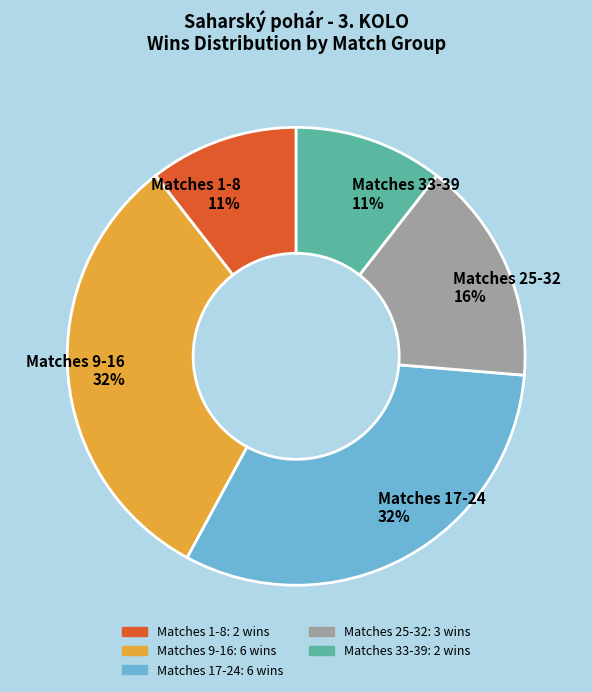

Does Matches 17-24 32% account for over 50% of the chart?

No